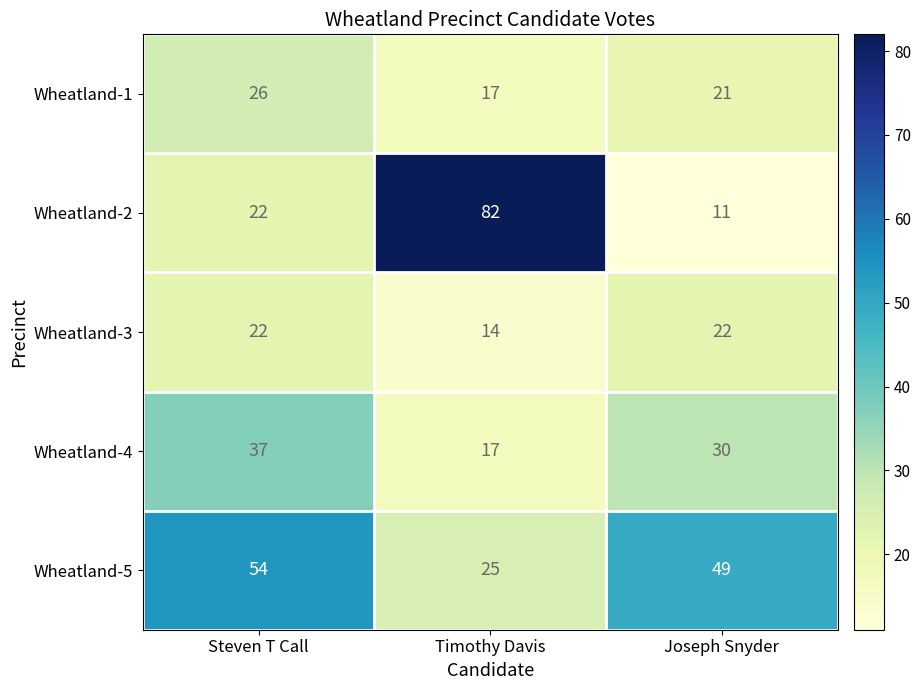

Reading left to right, what are all the values shown in this chart?

Wheatland-1: 26	17	21
Wheatland-2: 22	82	11
Wheatland-3: 22	14	22
Wheatland-4: 37	17	30
Wheatland-5: 54	25	49